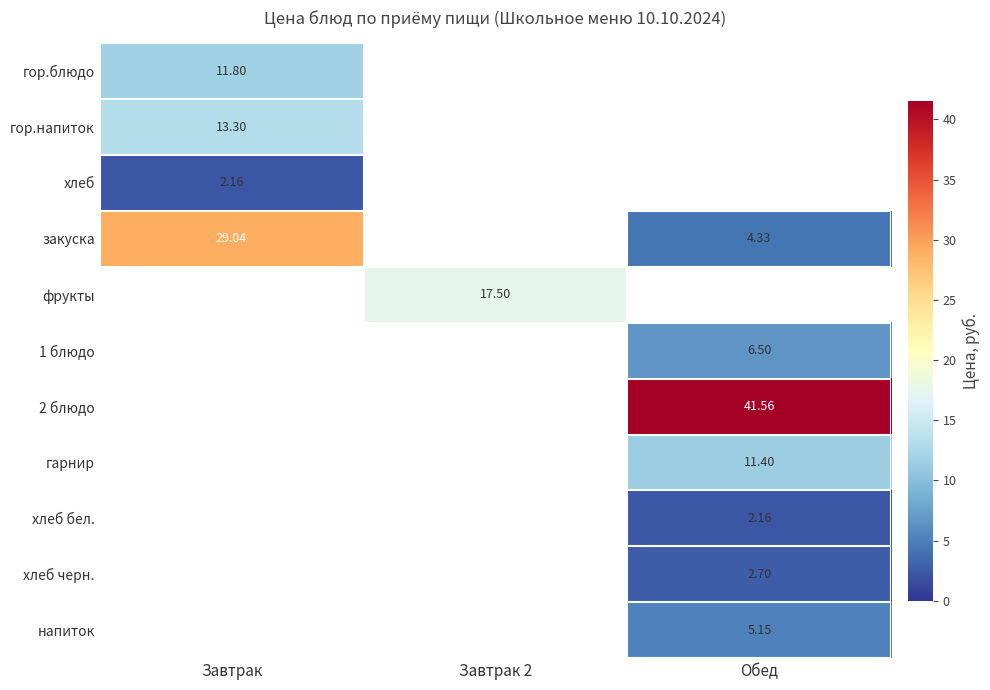

At which category does the chart reach its minimum across all series?

Завтрак